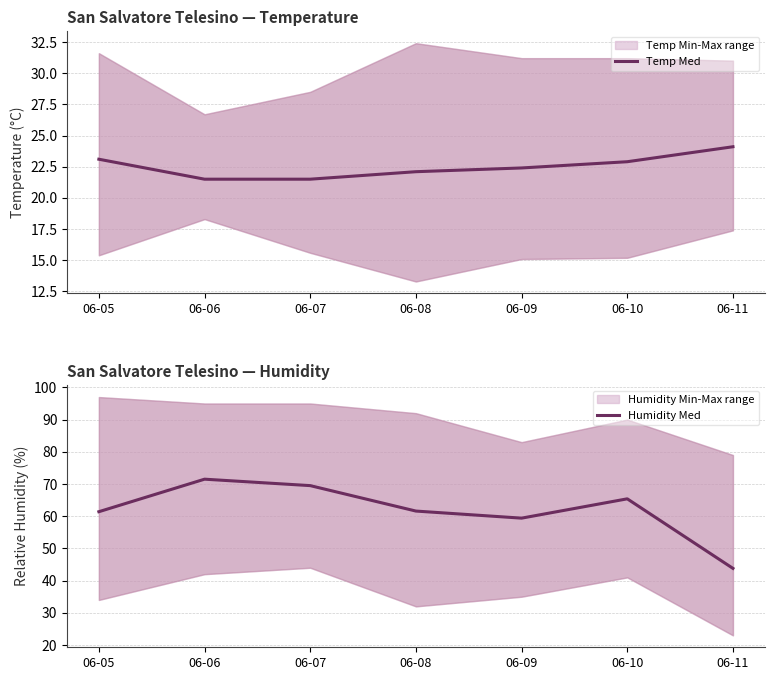

True or false: Humidity Med and Temp Med cross at least once.

False